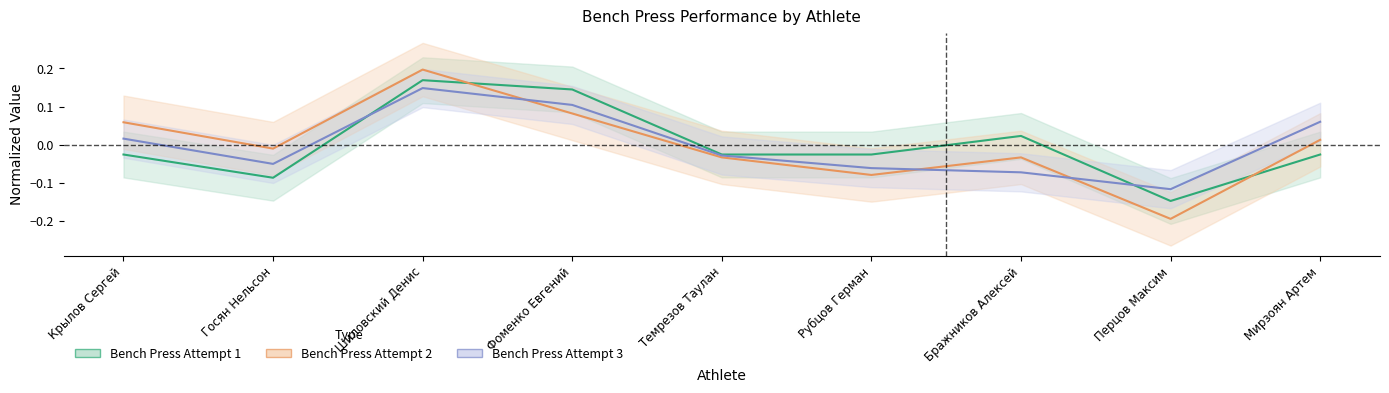

Where does the bench_1 series first go above 0?

Шиловский Денис